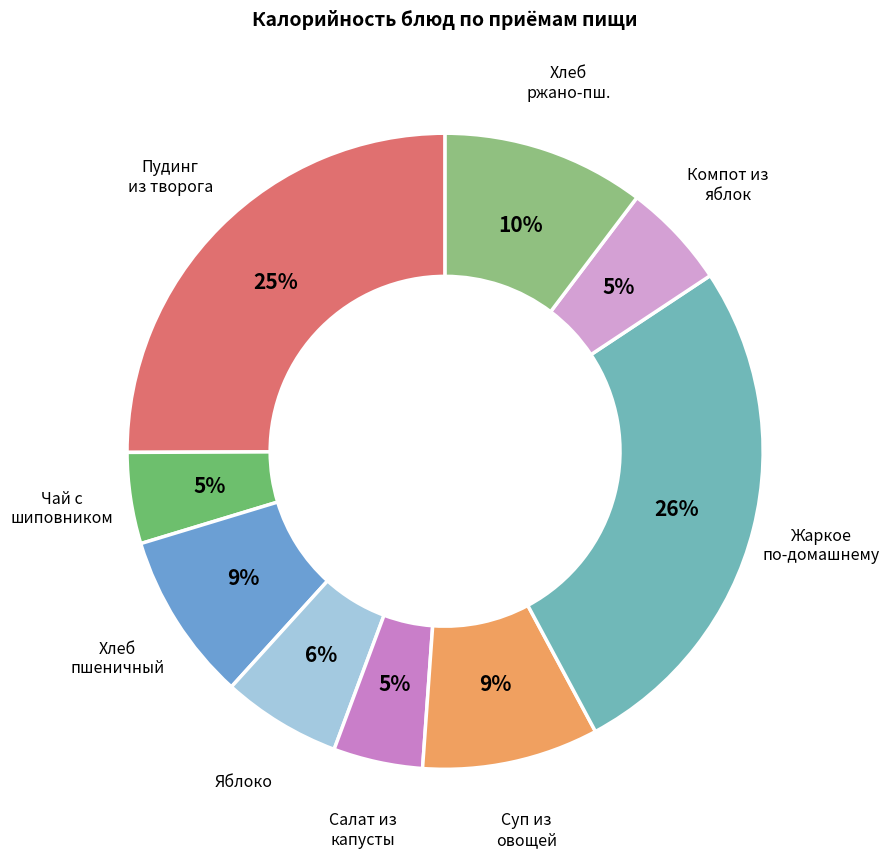

To the nearest percent, what is the difference between the Компот из яблок and Пудинг из творога slice percentages?

20%